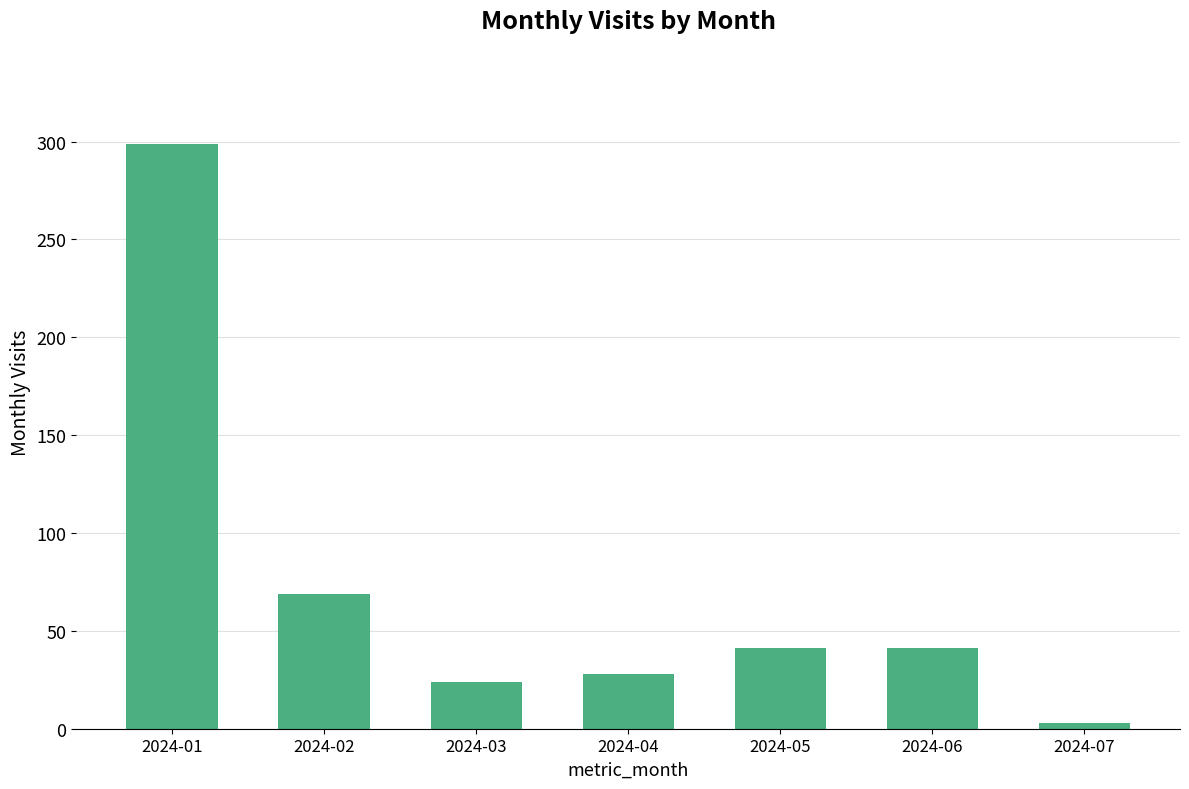

The value at 2024-05 is 41. True or false?

True